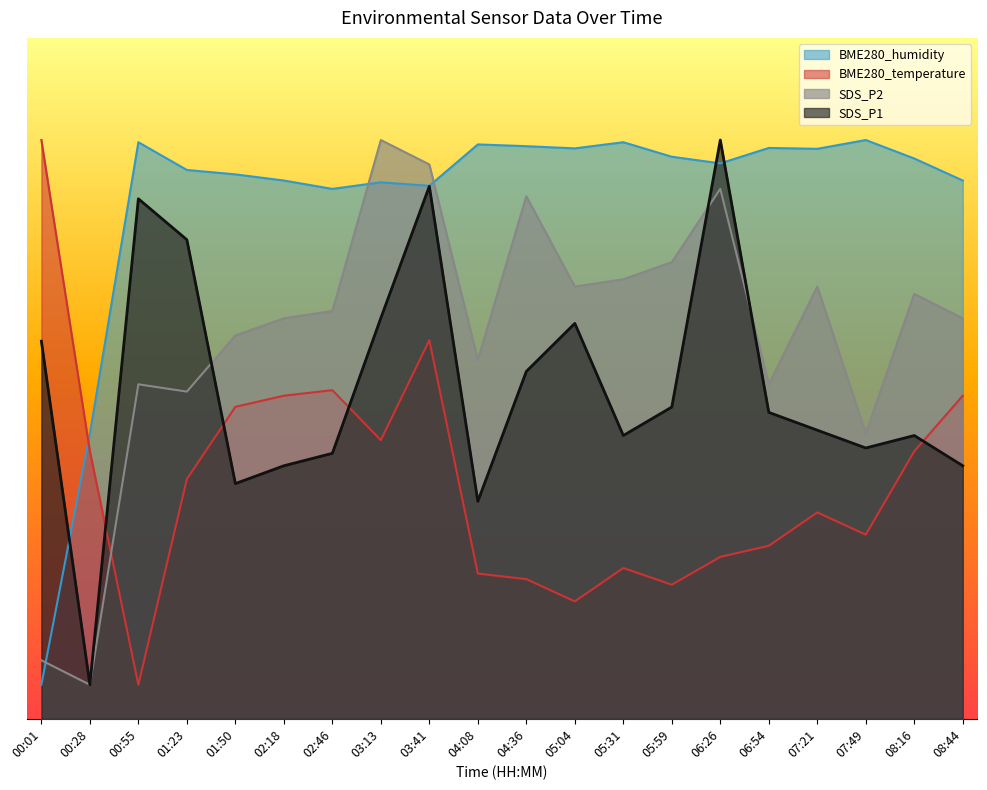

Which has a higher value, 05:31 or 04:08?

05:31